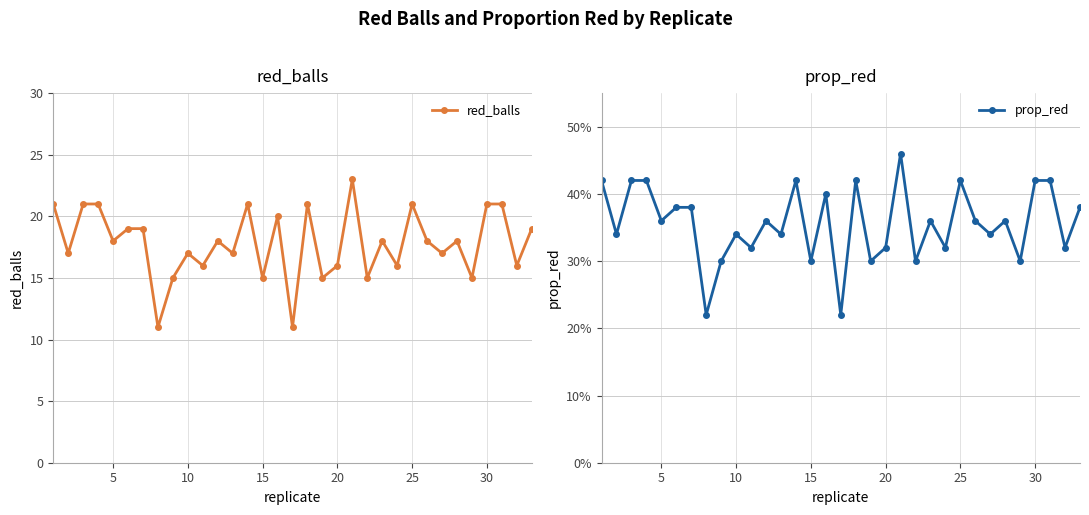

How many interior local valleys does the red_balls series have?

13